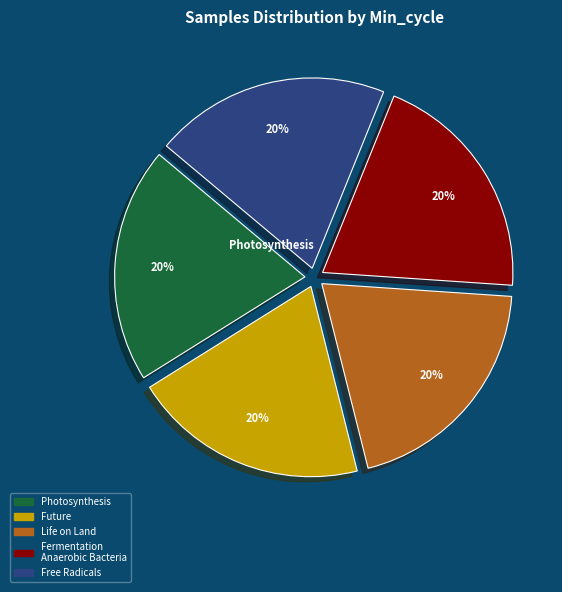

Count the number of slices in the pie.

5